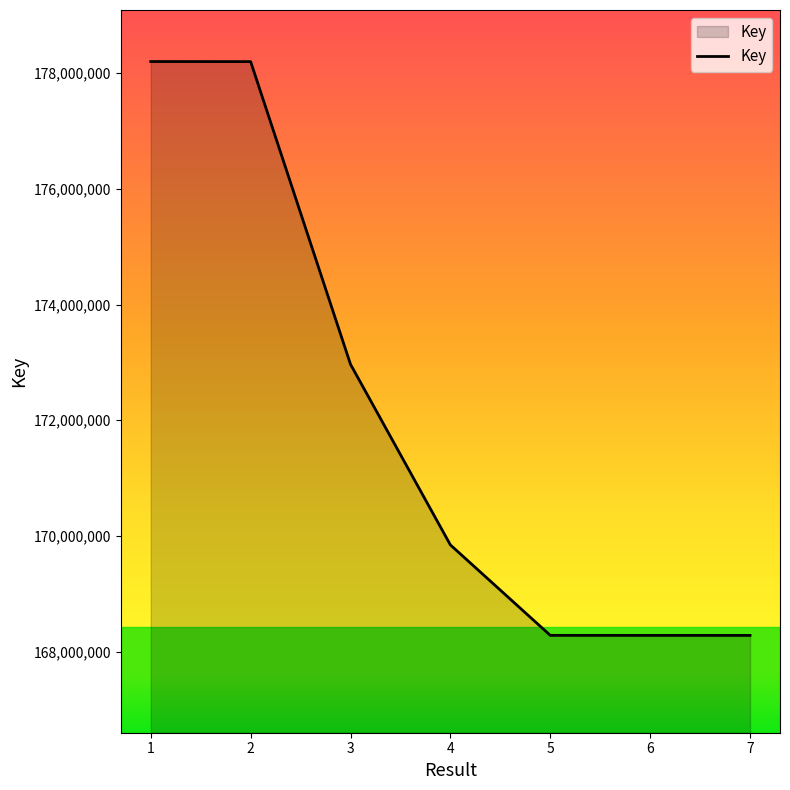

The chart shows a value of 108204309 at 2. True or false?

False